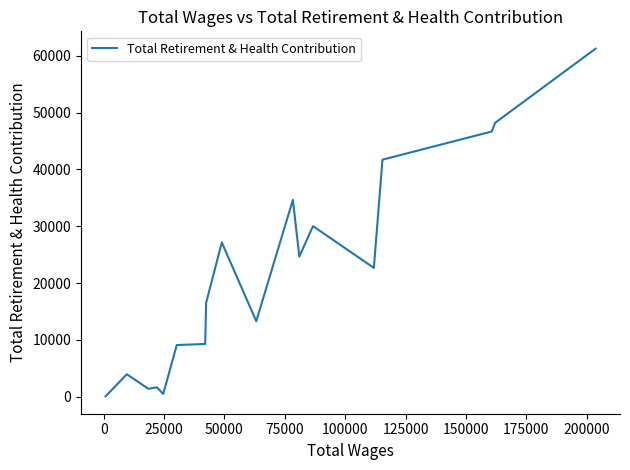

What is the maximum value shown in the chart?

61234